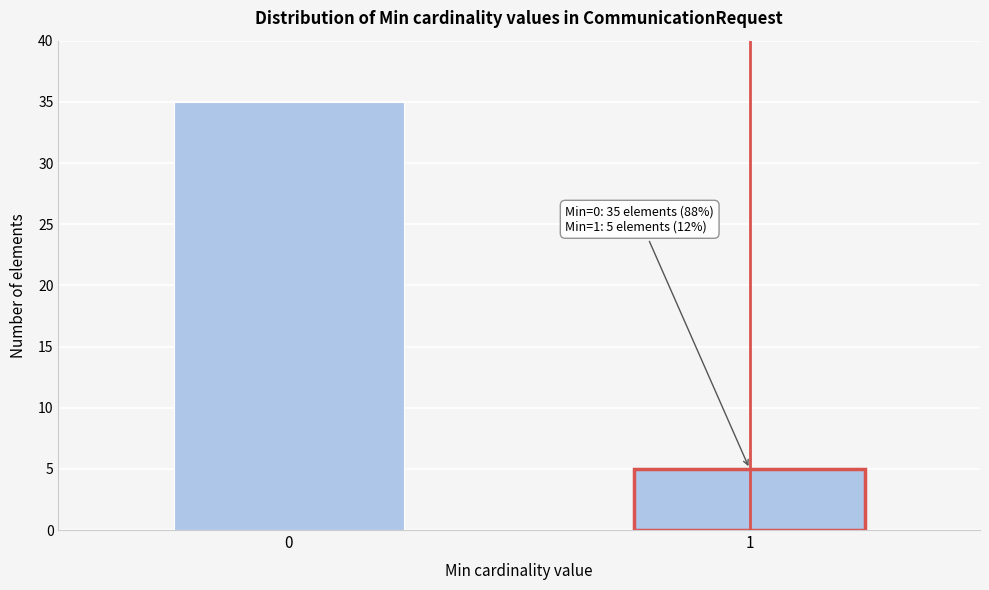

Reading left to right, transcribe all the data shown in this chart.

35	5